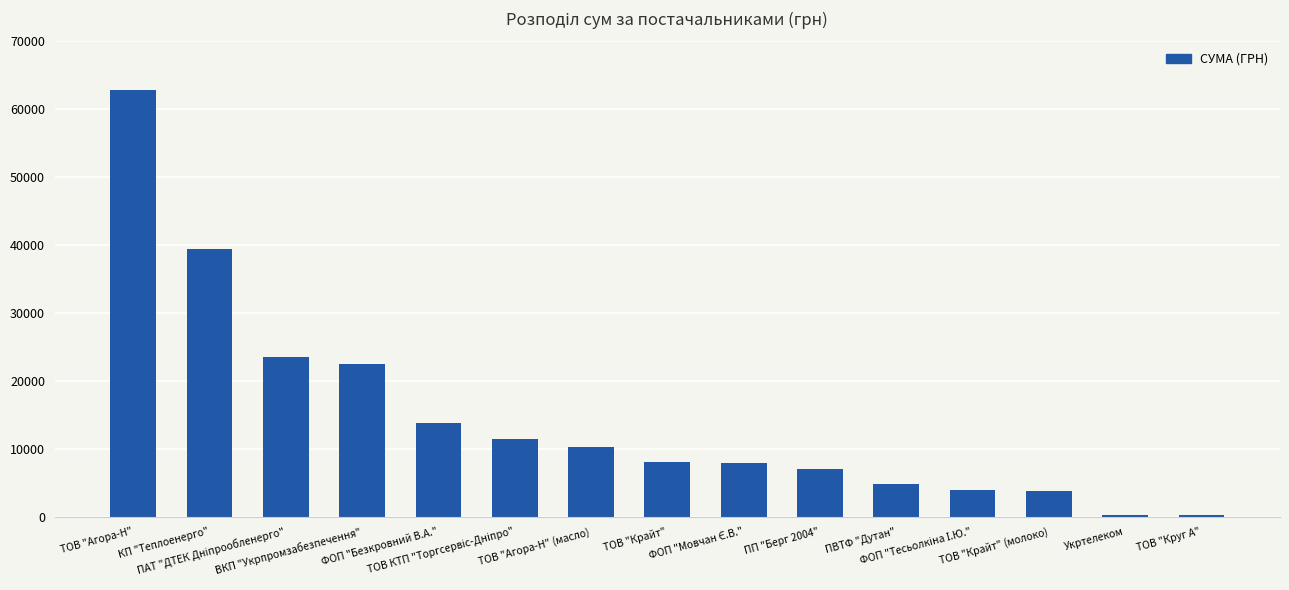

What is the greatest value displayed?

62906.1